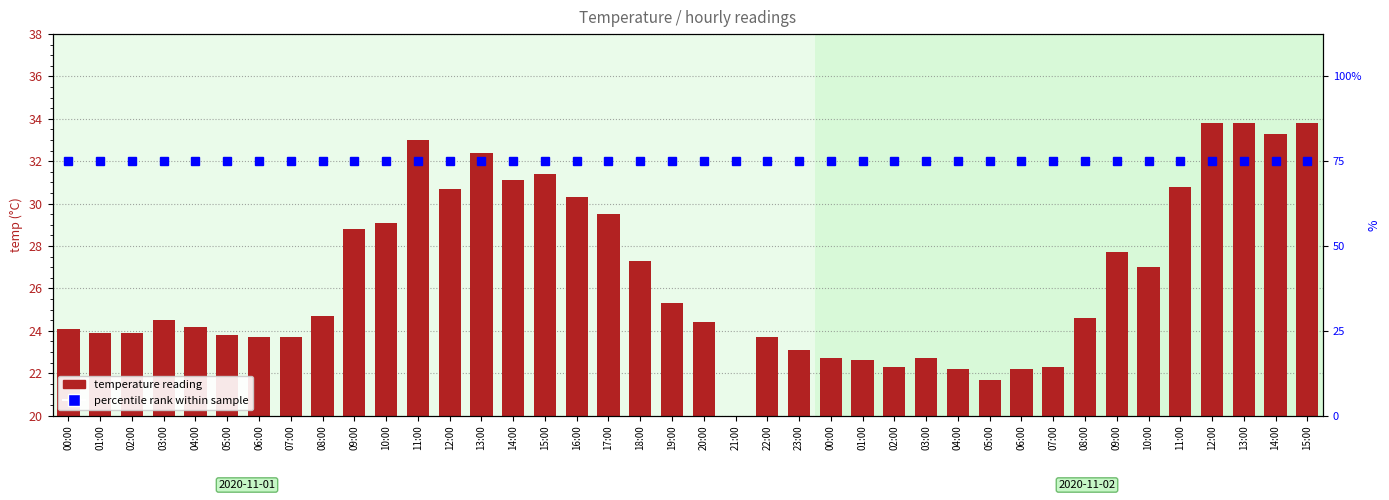

Between 22:00 and 00:00, which is larger?

00:00